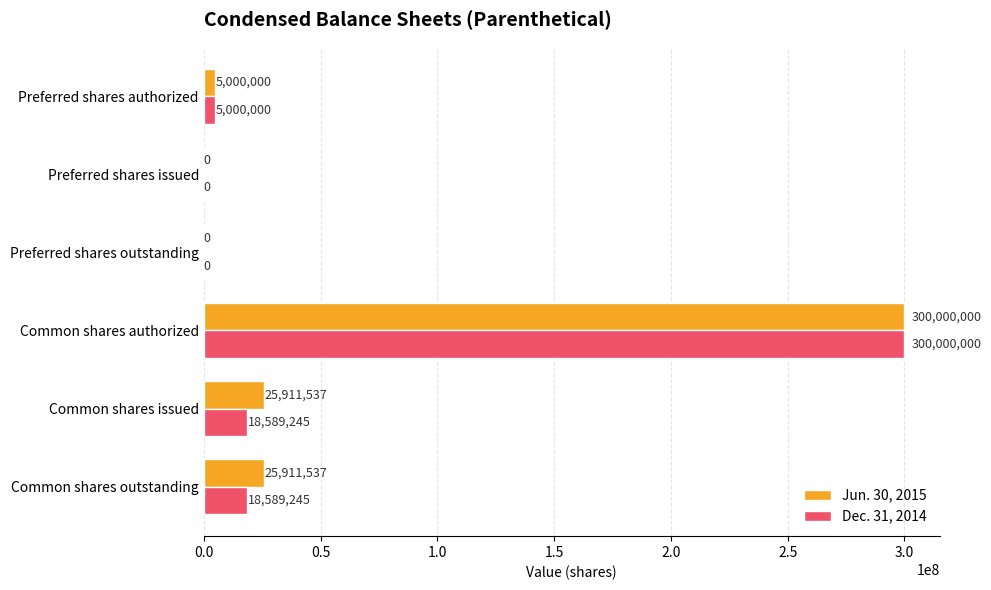

Count the number of data series in this chart.

2